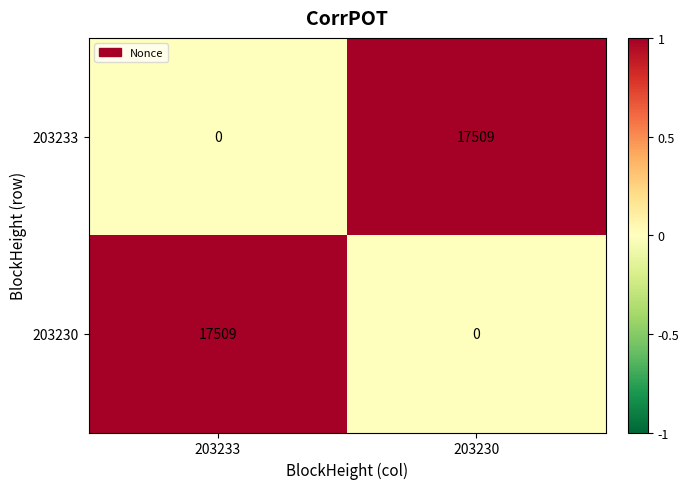

At 203230, list the series in order from largest to smallest.

203233, 203230